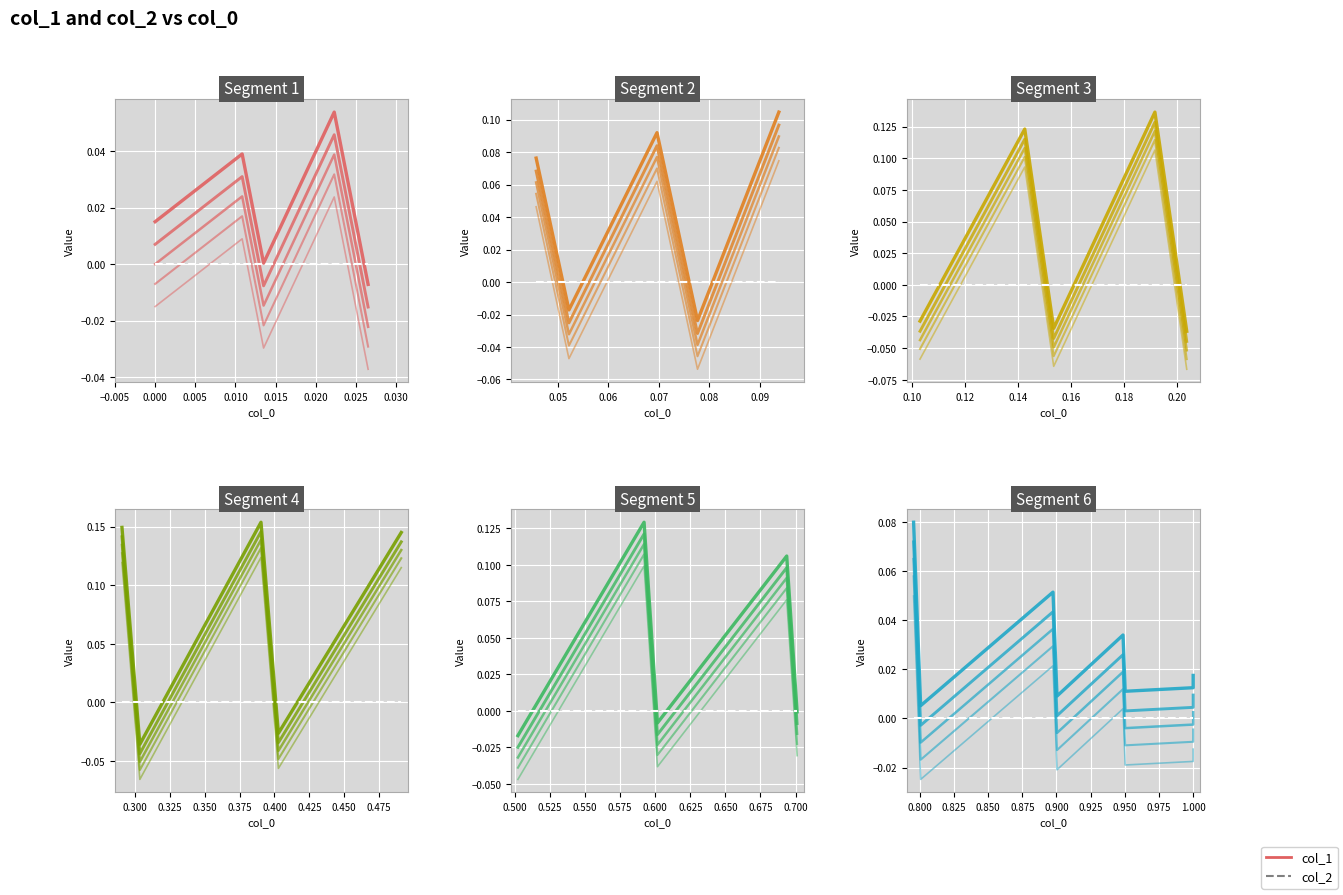

True or false: col_1 has more than 0 points higher than both neighbors.

True